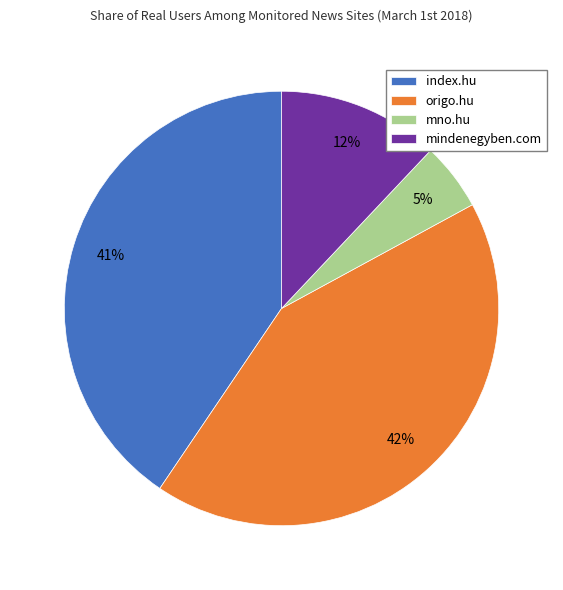

The mno.hu slice represents 5% of the pie. True or false?

True